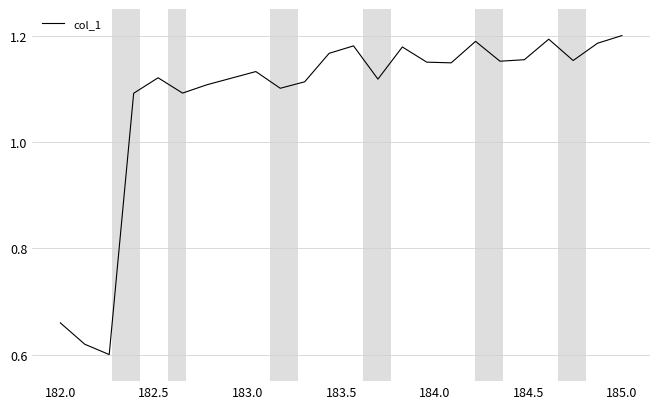

The value at 185.0 is 1.2. True or false?

True